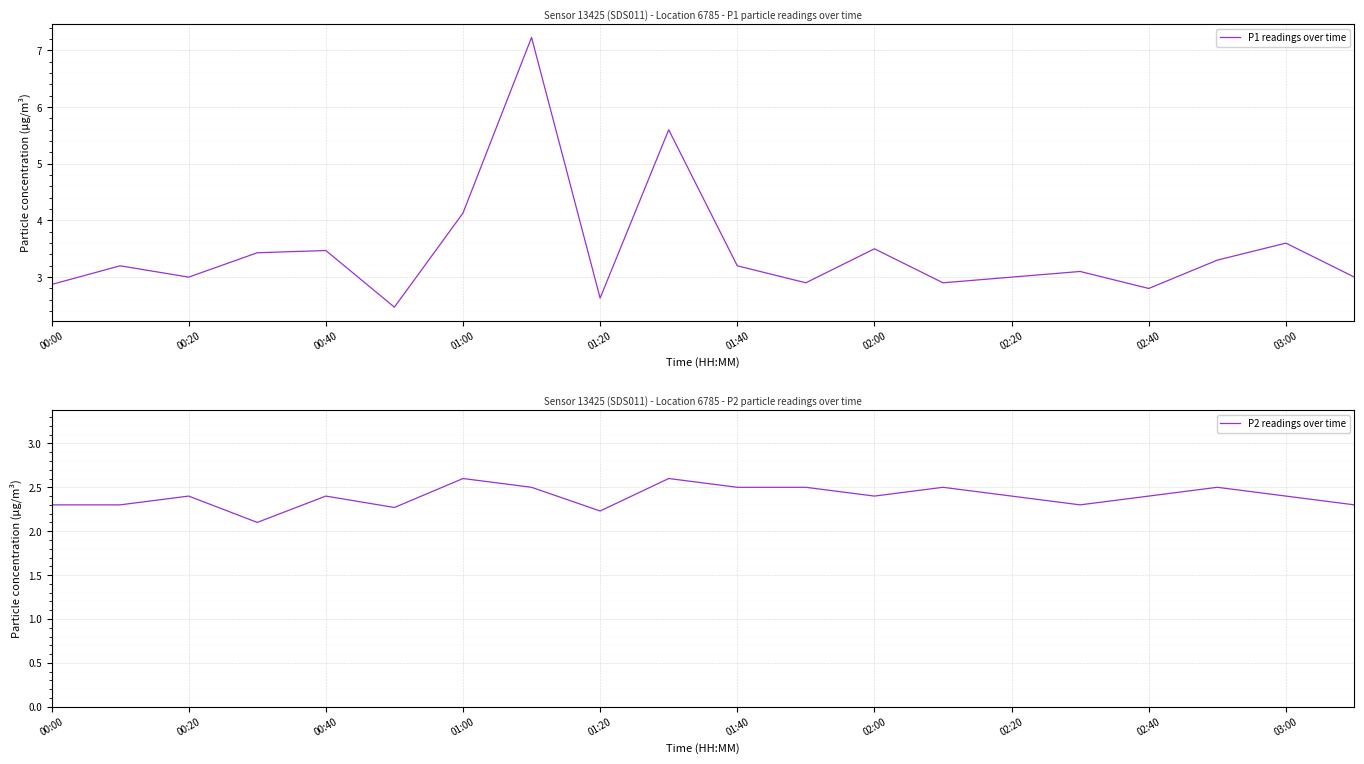

The value of P1 readings over time at 11 is 4.2. True or false?

False